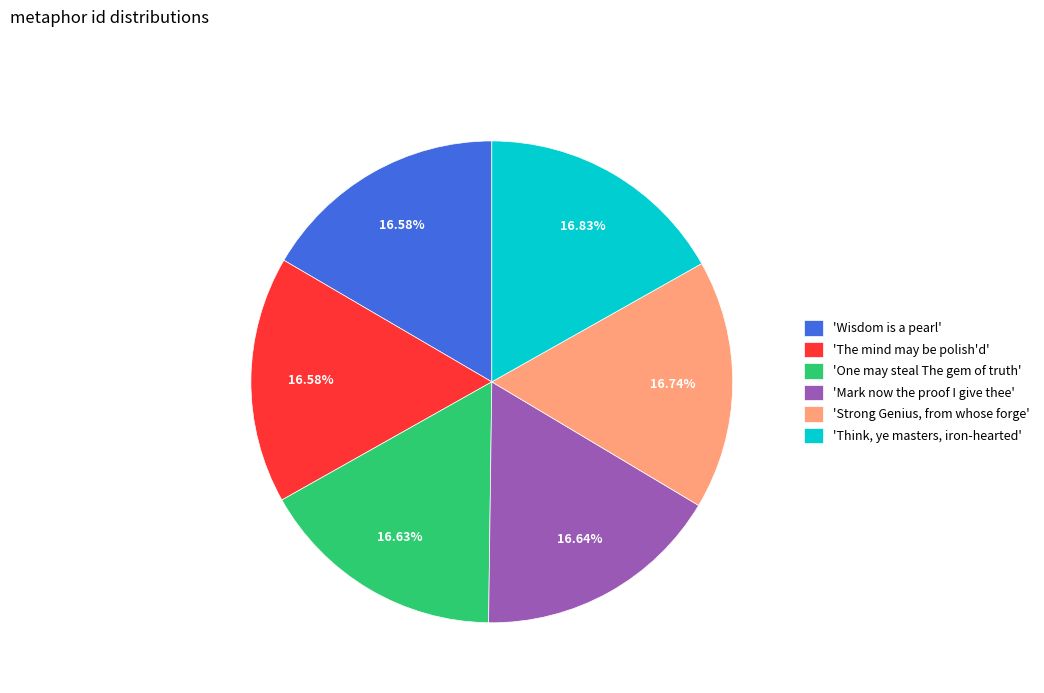

To the nearest percent, what is the average slice percentage?

17%